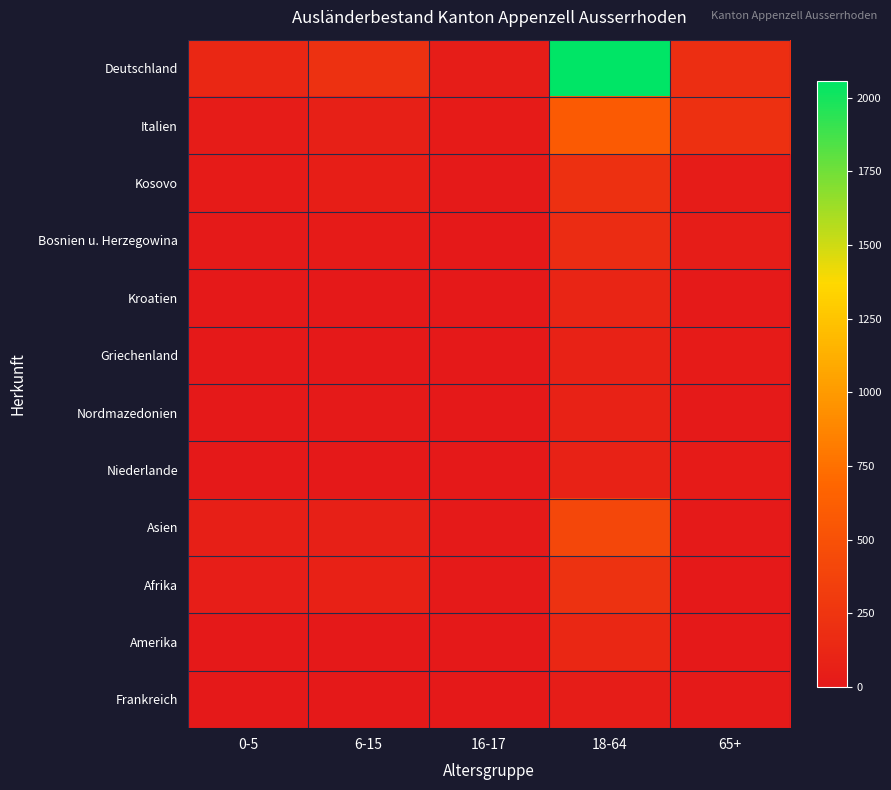

What is the total value across all series at 16-17?

106